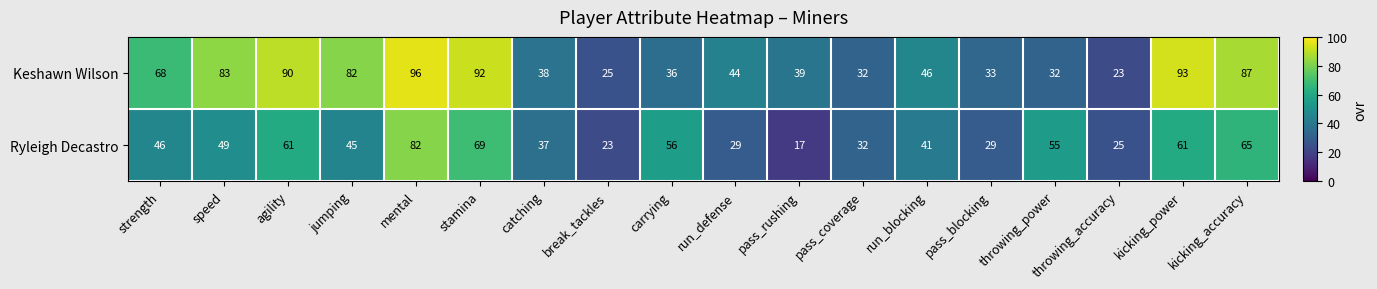

Where does the Keshawn Wilson series first go above 46?

strength